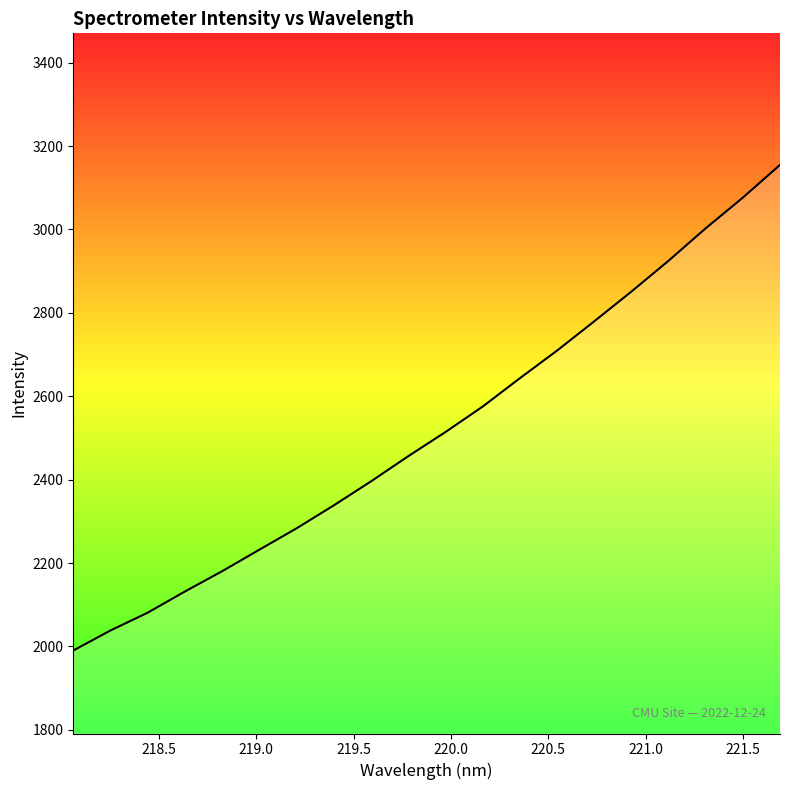

What is the difference between the maximum and minimum values?

1164.5